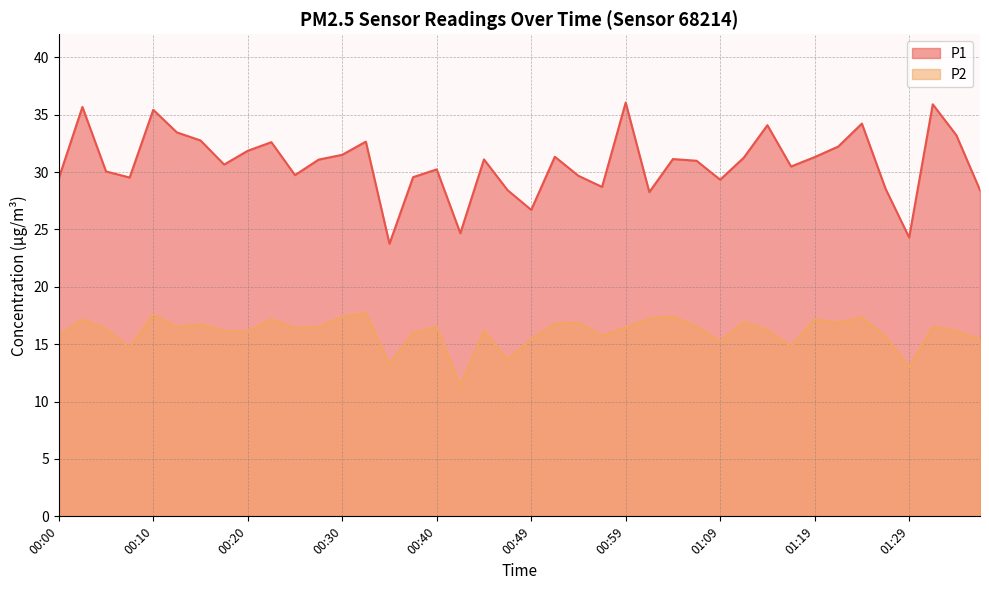

What is the maximum value shown in the chart?

36.0